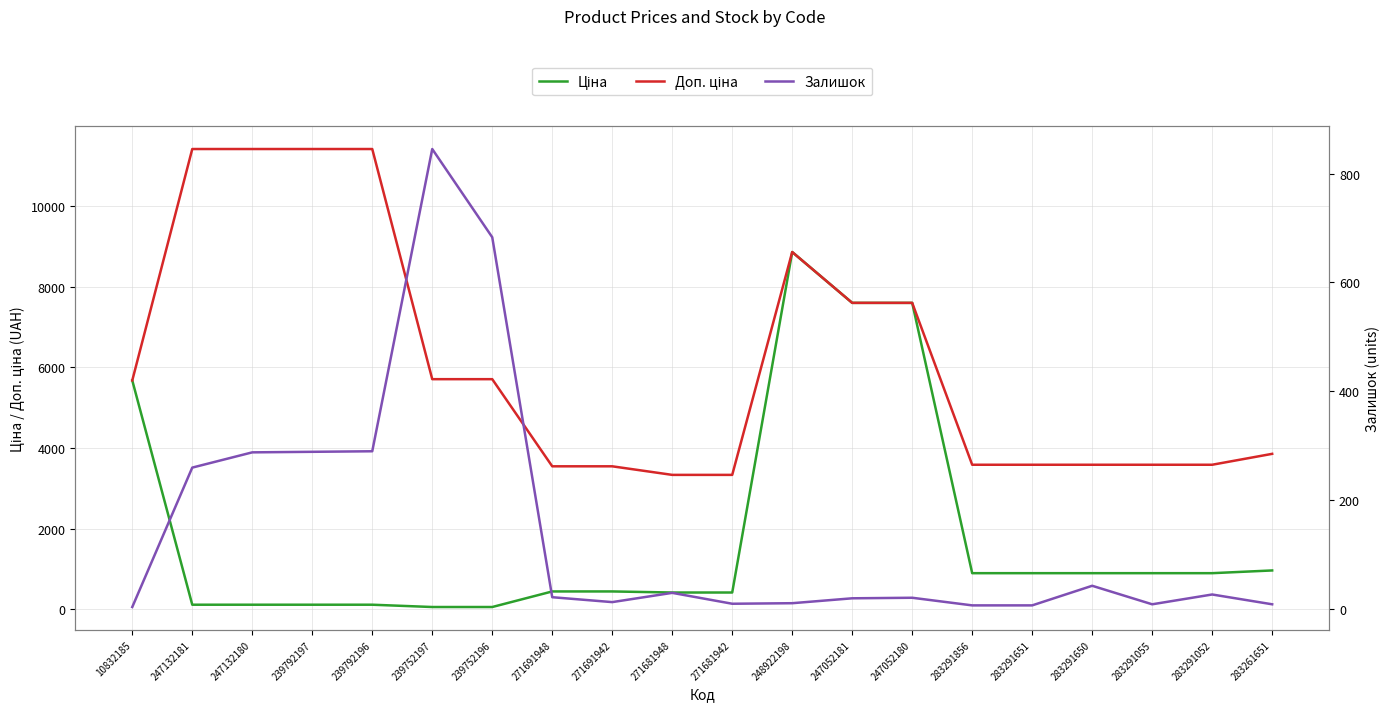

How many lines are shown in the chart?

3